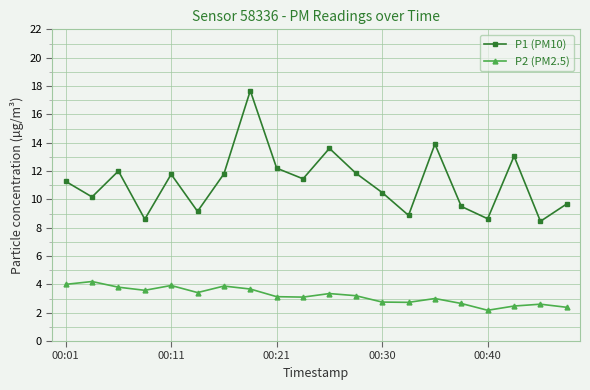

True or false: P1 (PM10) has more than 2 points higher than both neighbors.

True